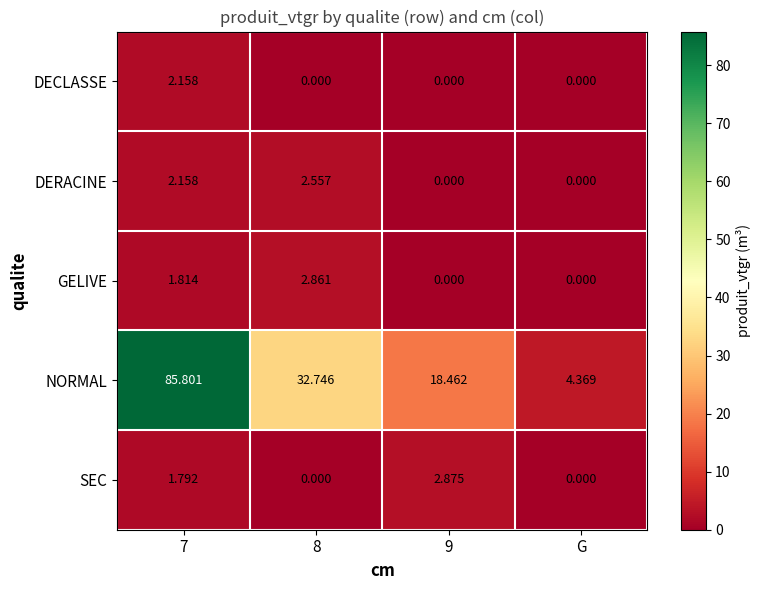

Which series has the largest total across all categories?

NORMAL